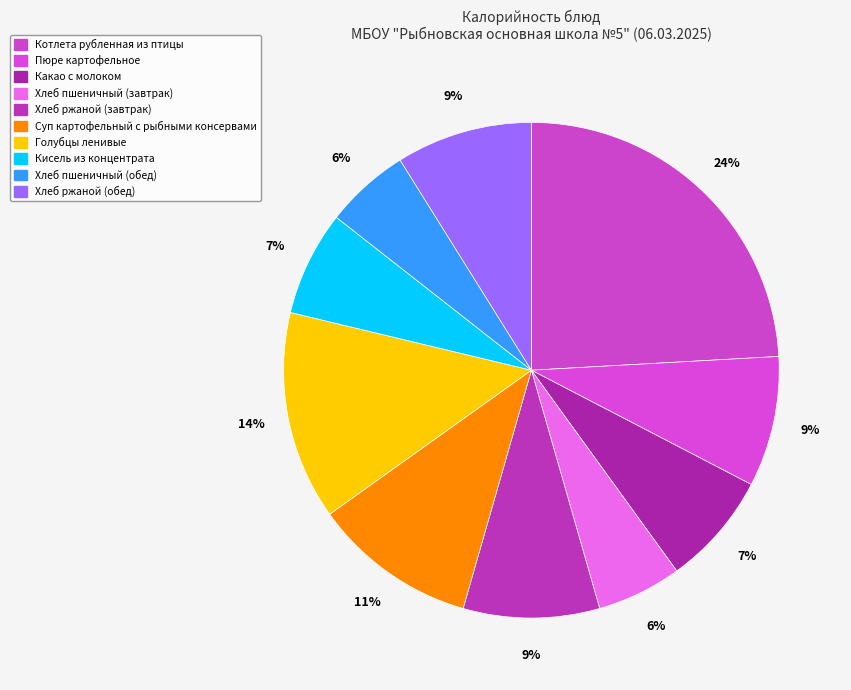

To the nearest percent, what is the combined percentage of Котлета рубленная из птицы and Голубцы ленивые?

38%